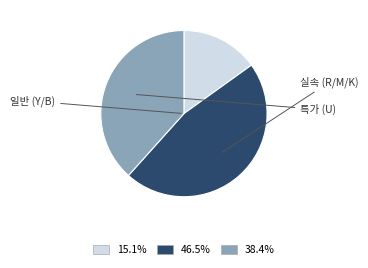

How many segments does this pie chart have?

3